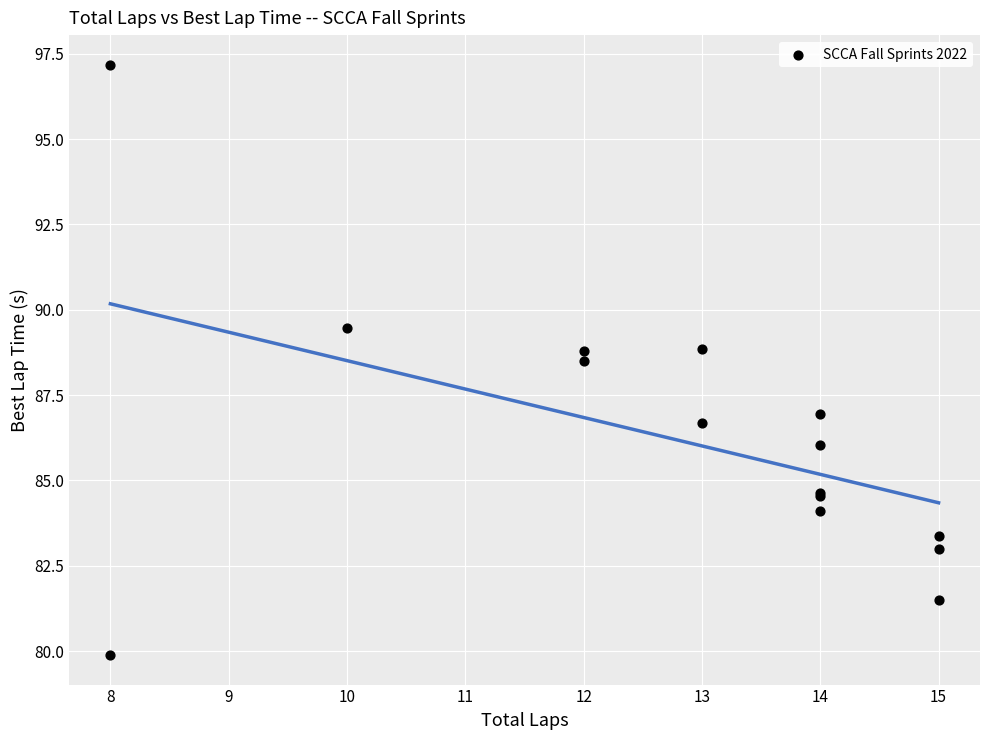

What Y value in the scatter plot is closest to 88?

88.5